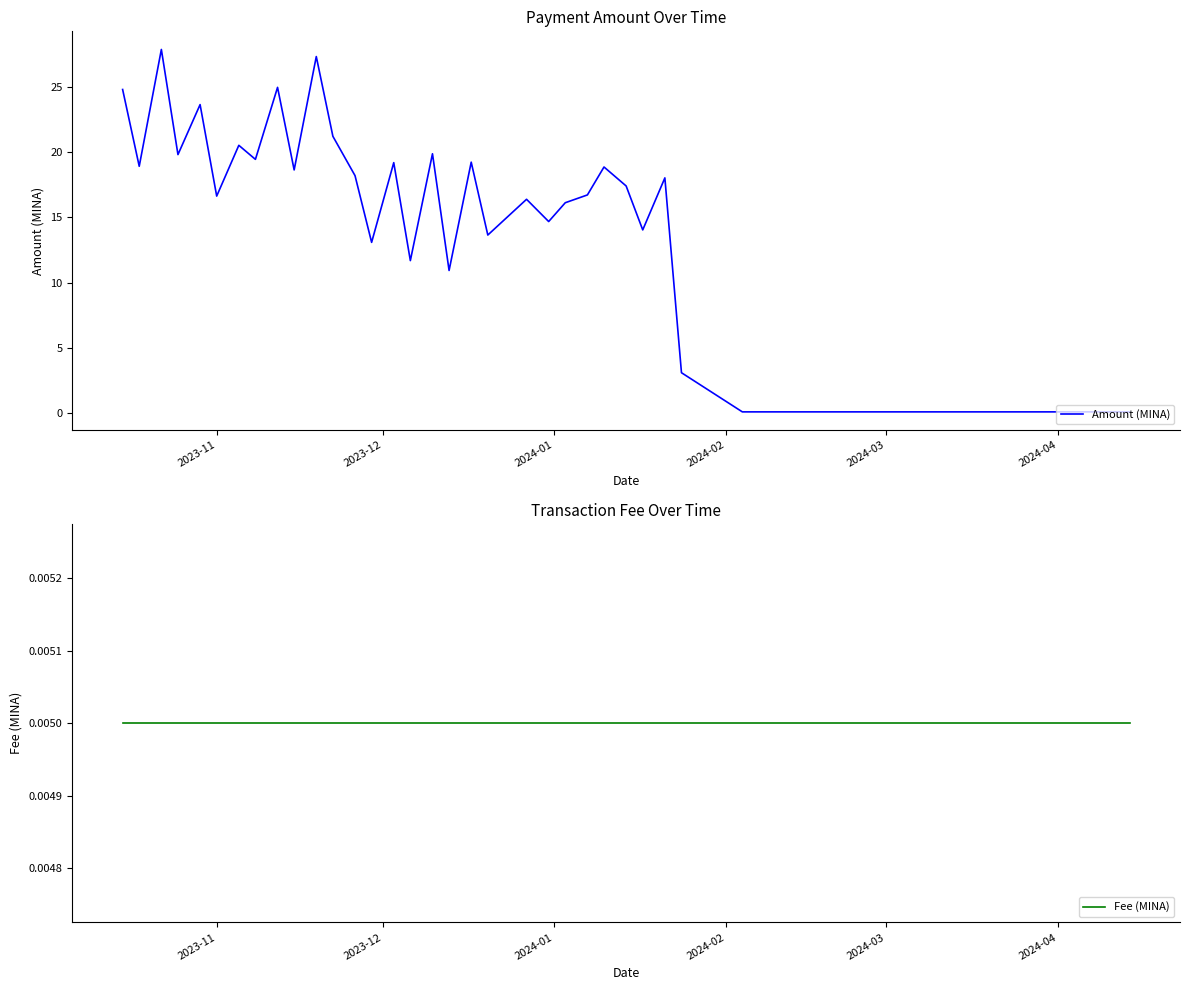

True or false: Fee (MINA) and Amount (MINA) intersect in this chart.

False